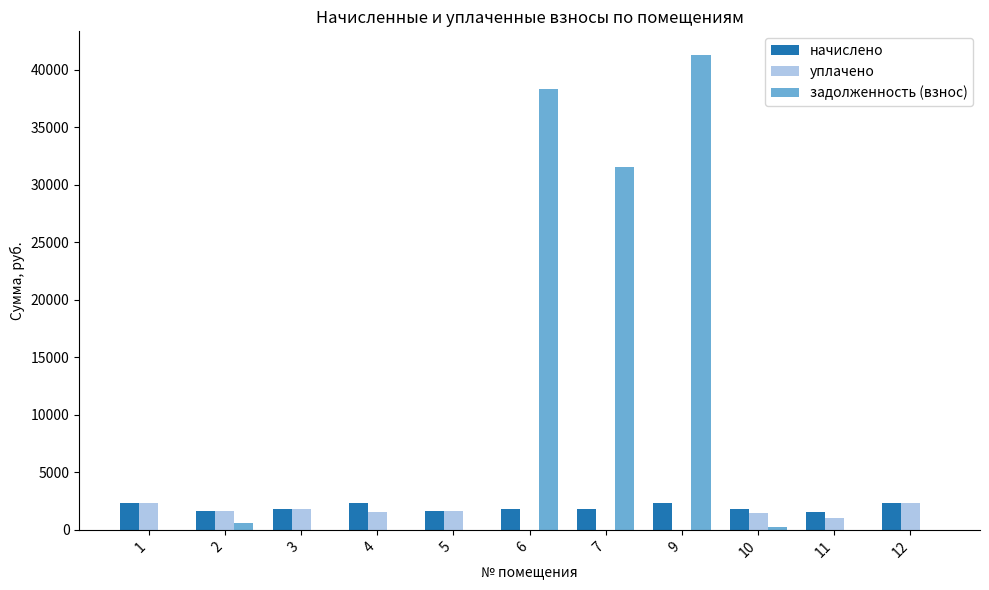

The задолженность (взнос) series shows -13900.8 at 1. True or false?

False